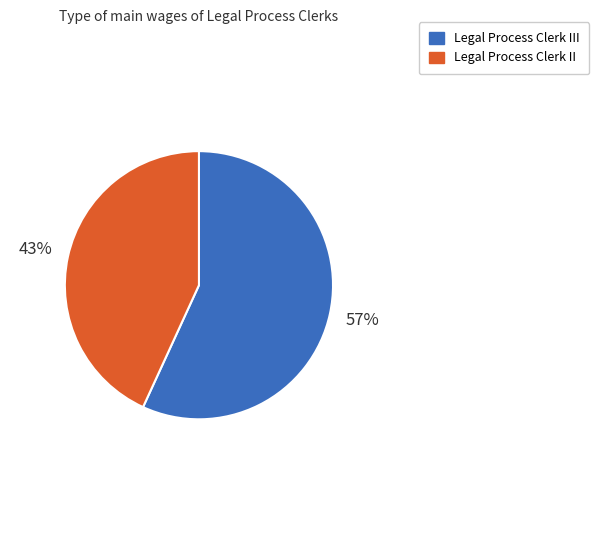

Is the sum of Legal Process Clerk III and Legal Process Clerk II greater than half?

Yes